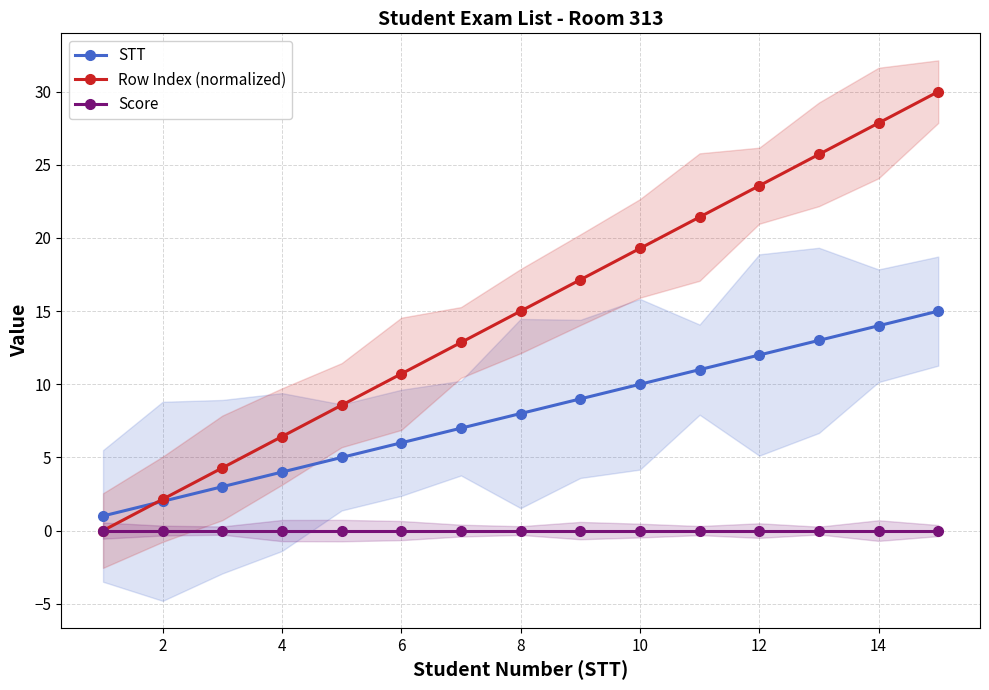

True or false: Score and Row Index (normalized) intersect in this chart.

False